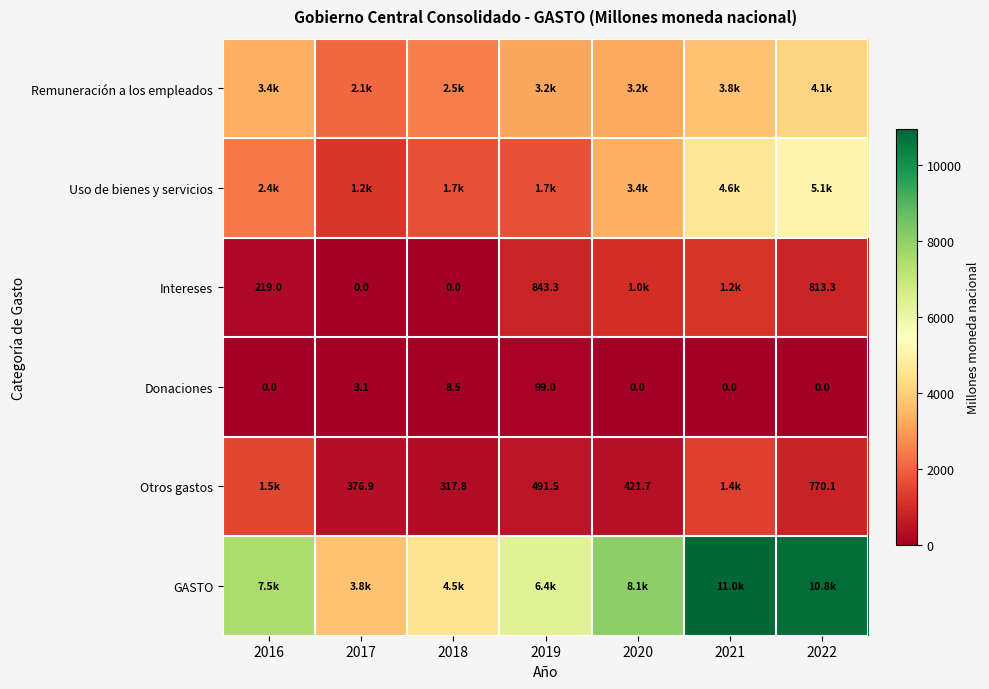

Is the value of Intereses at 2019 greater than the value of Otros gastos at 2019?

Yes